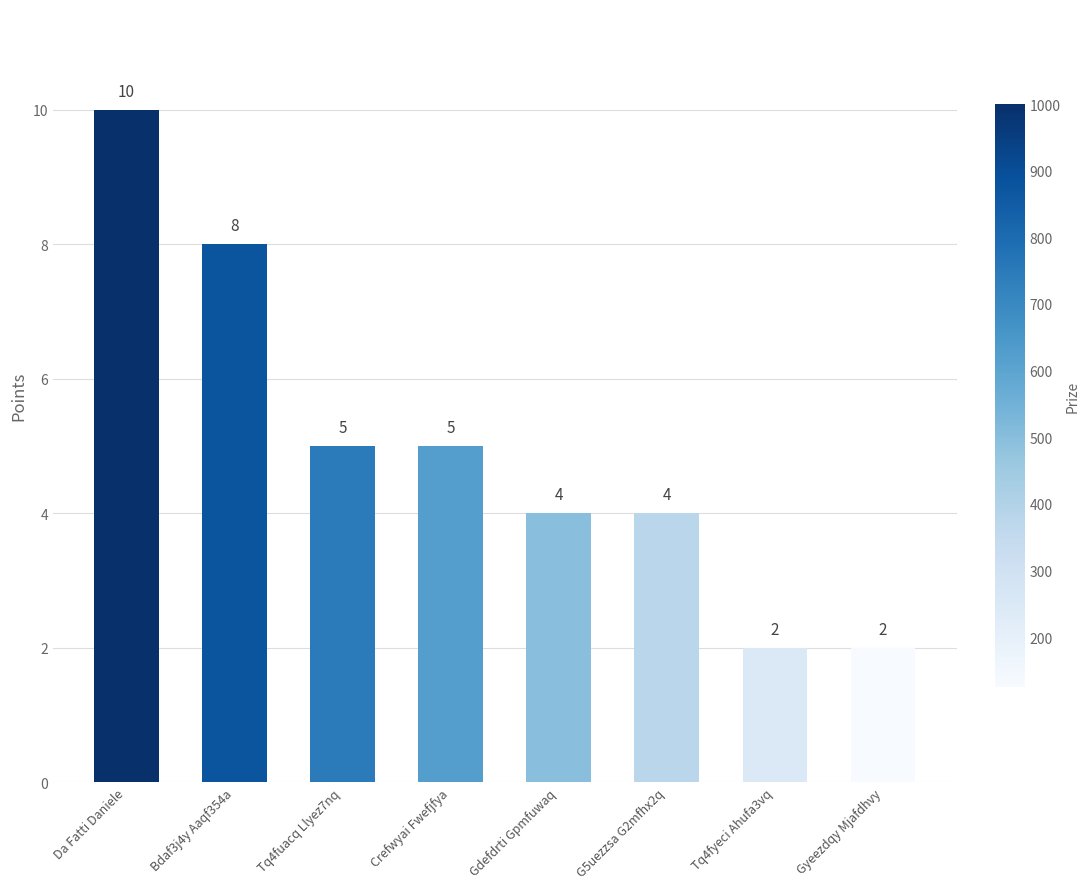

What is the greatest value displayed?

10